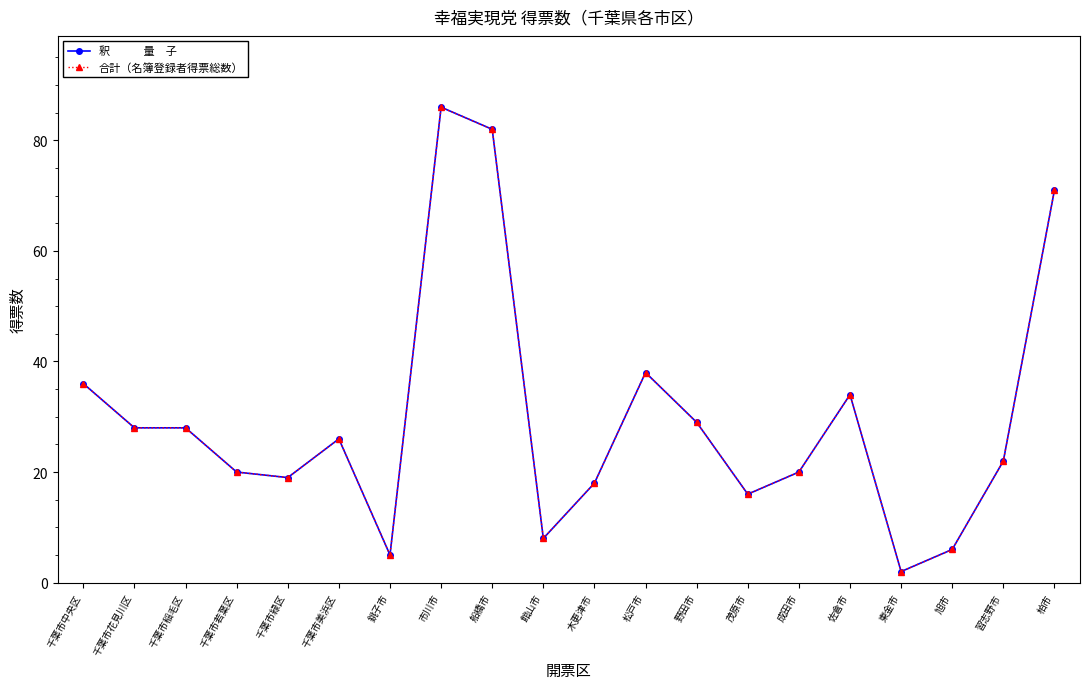

Is this an area chart (filled region under the line)?

No